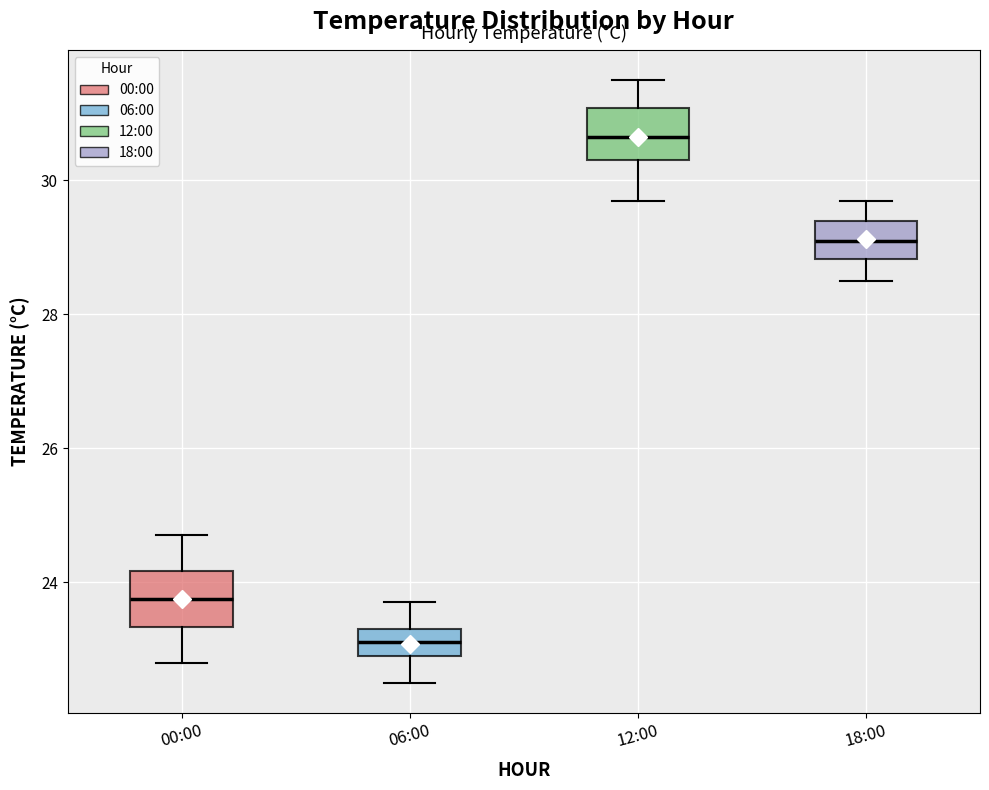

Reading left to right, read every box against the y-axis: the position of its median line, the range the box covers, and the ends of its whiskers. The values are not printed on the chart, so give them approximately, as read against the axis.

00:00: median 23.8, box 23.4 to 24.2, whiskers 22.8 to 24.8
06:00: median 23.2, box 23.0 to 23.4, whiskers 22.6 to 23.8
12:00: median 30.6, box 30.4 to 31.0, whiskers 29.8 to 31.6
18:00: median 29.2, box 28.8 to 29.4, whiskers 28.6 to 29.8